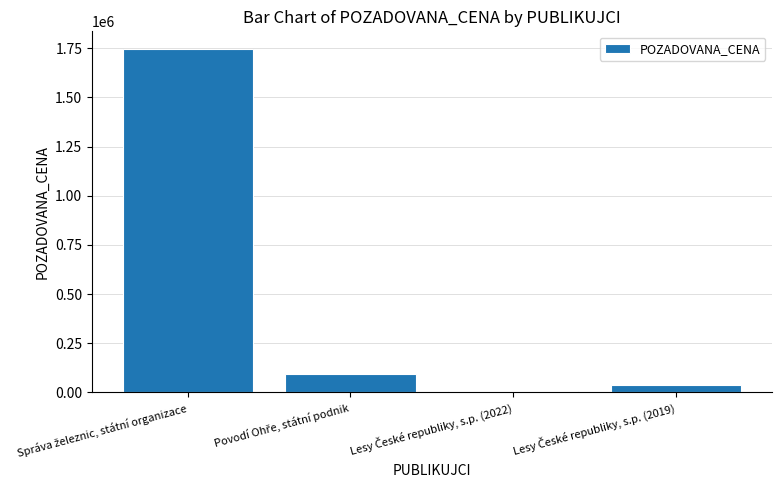

What is the sum of all values?

1887531